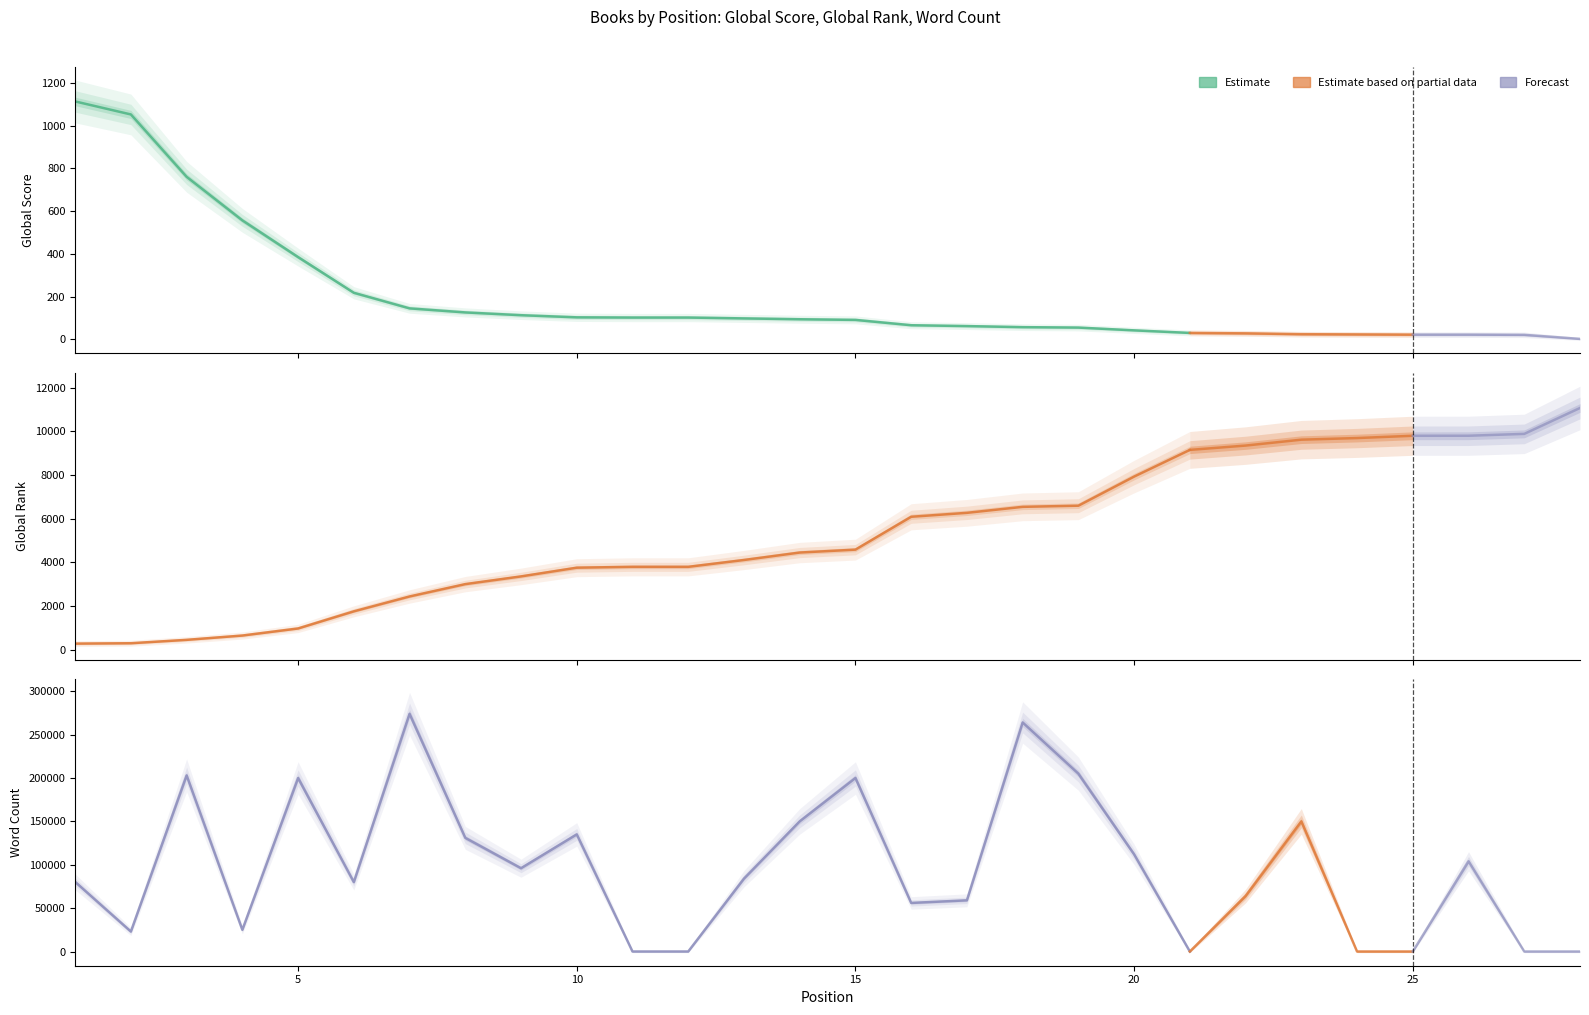

Which series changed the most between 2 and 13?

Word Count